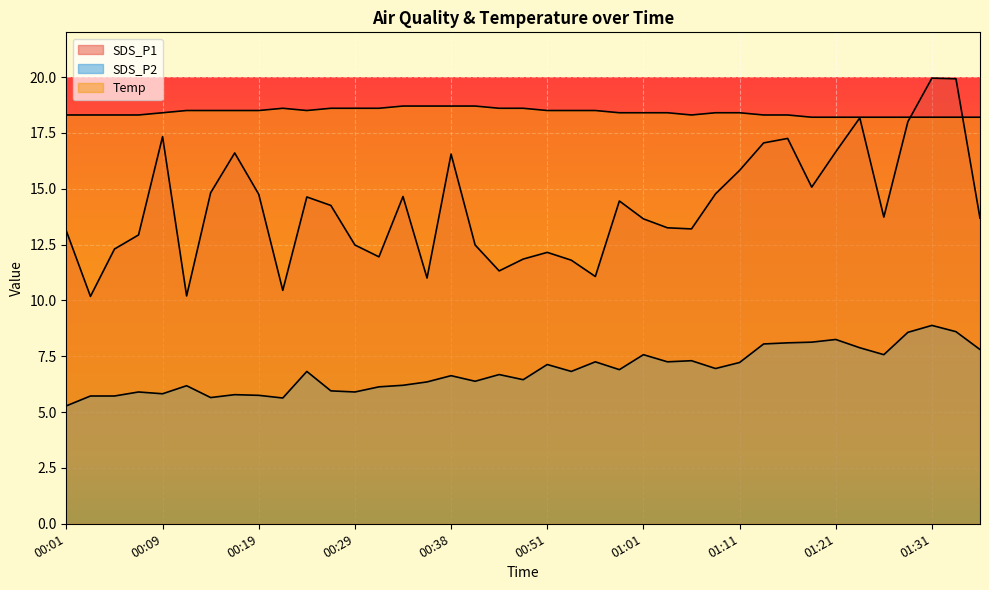

Does the chart display data point markers on the line(s)?

No